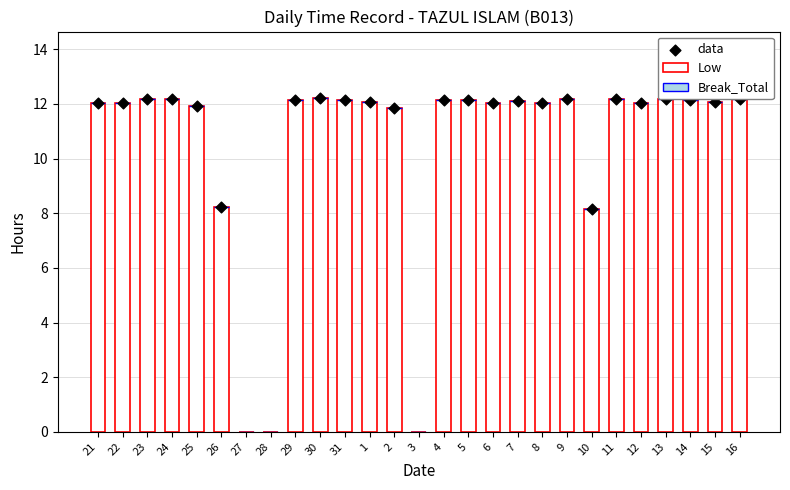

Is the value of data at 27 greater than the value of Low at 26?

No